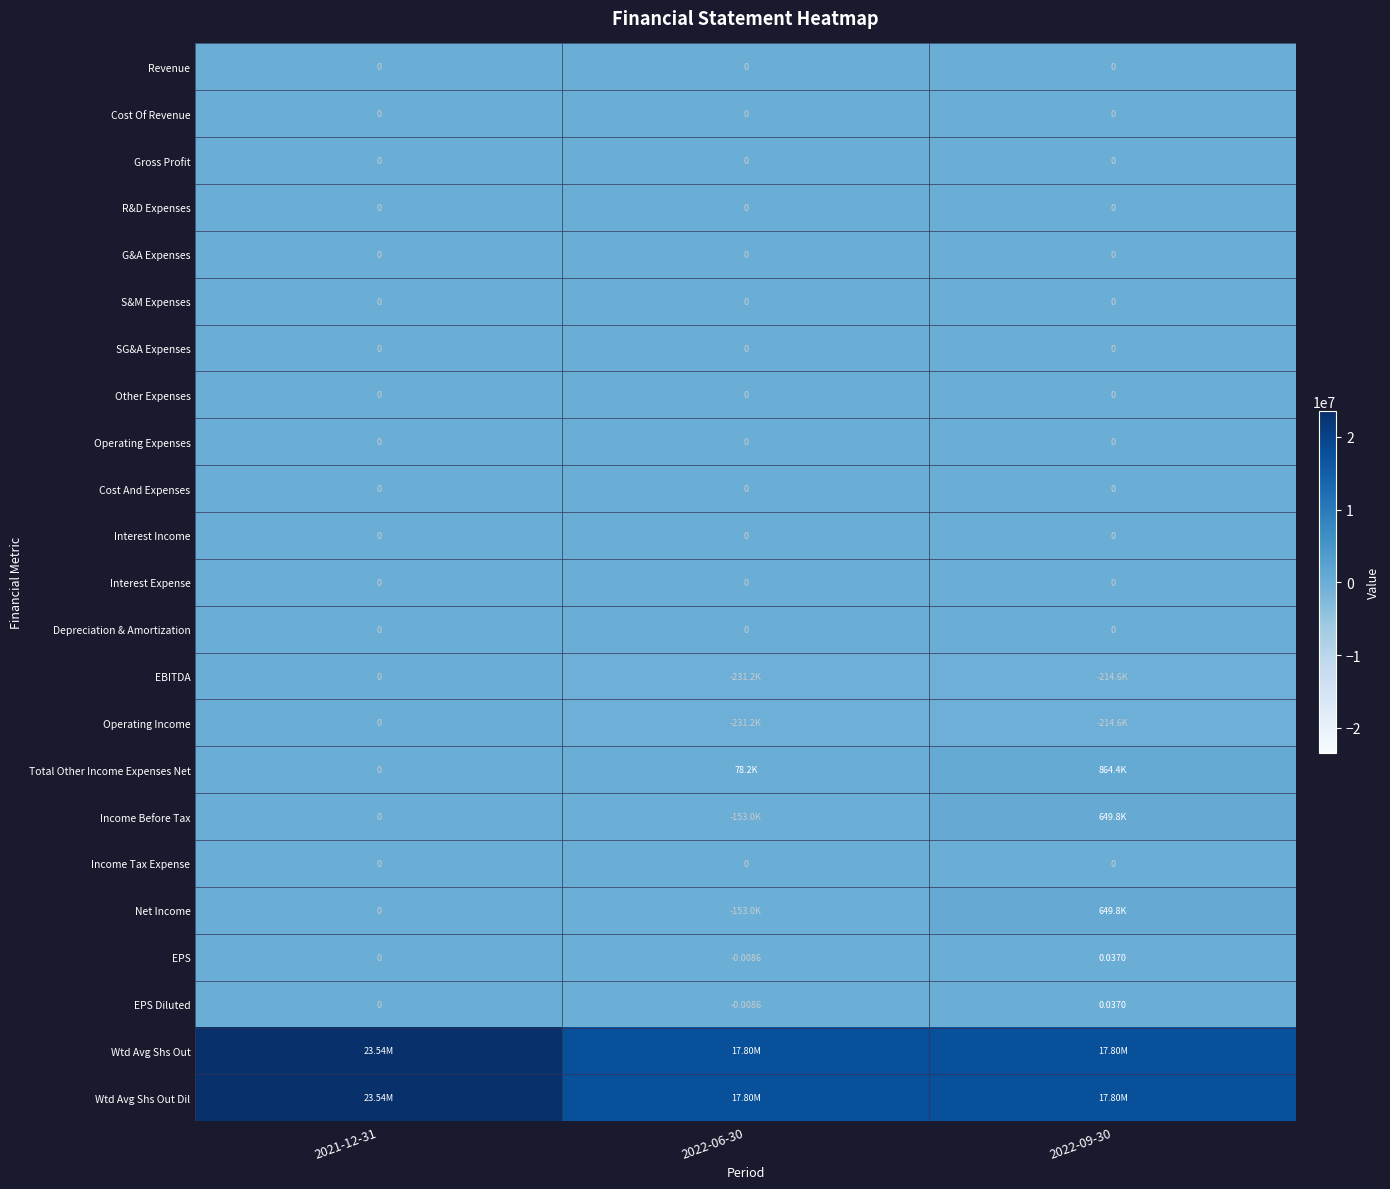

Is it true that EBITDA equals -132312.7 at 2022-06-30?

False